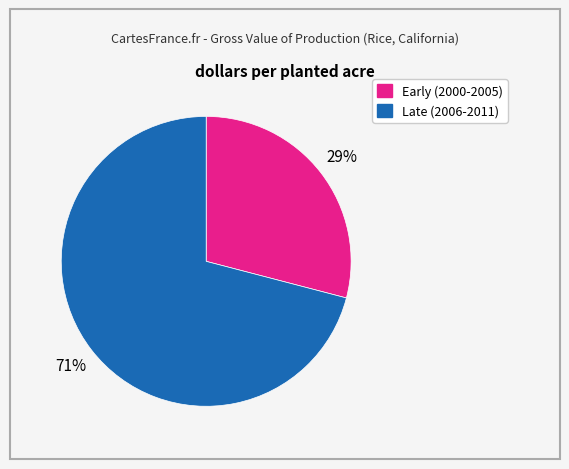

To the nearest percent, what is the average slice percentage?

50%